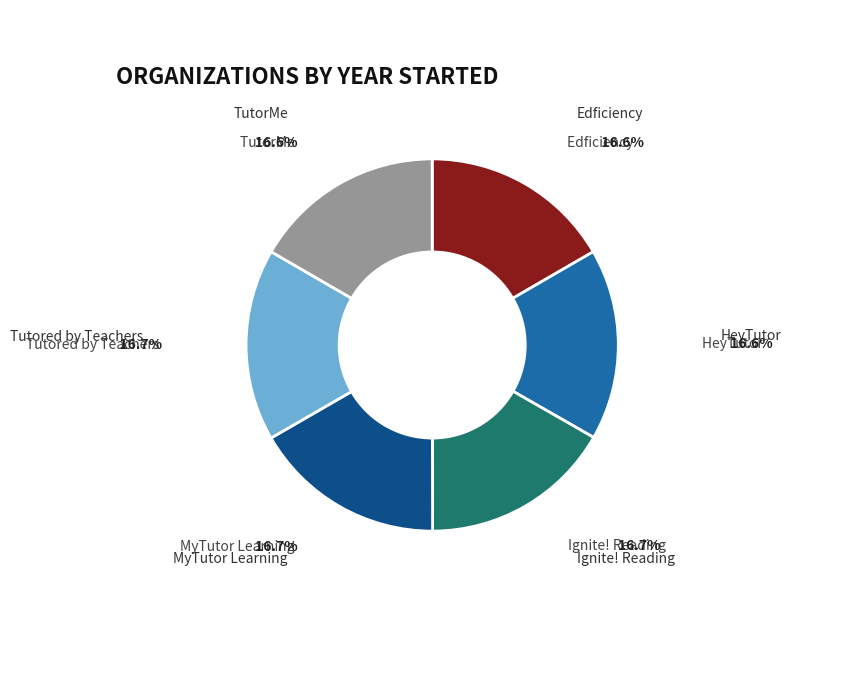

The Tutored by Teachers slice represents 17% of the pie. True or false?

True